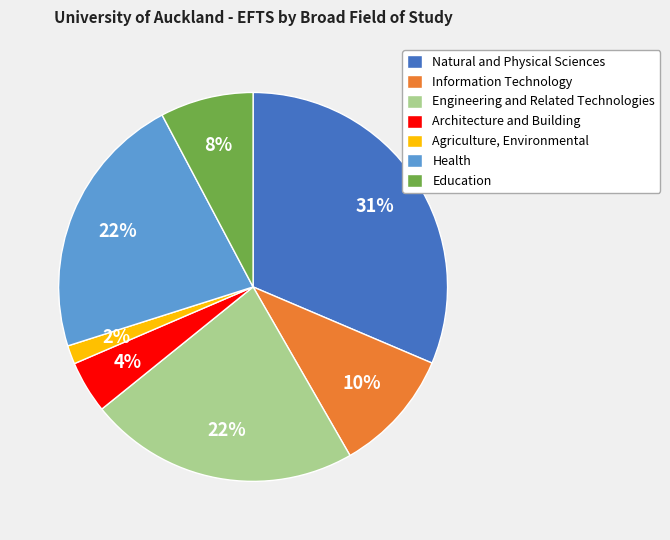

How many segments does this pie chart have?

7